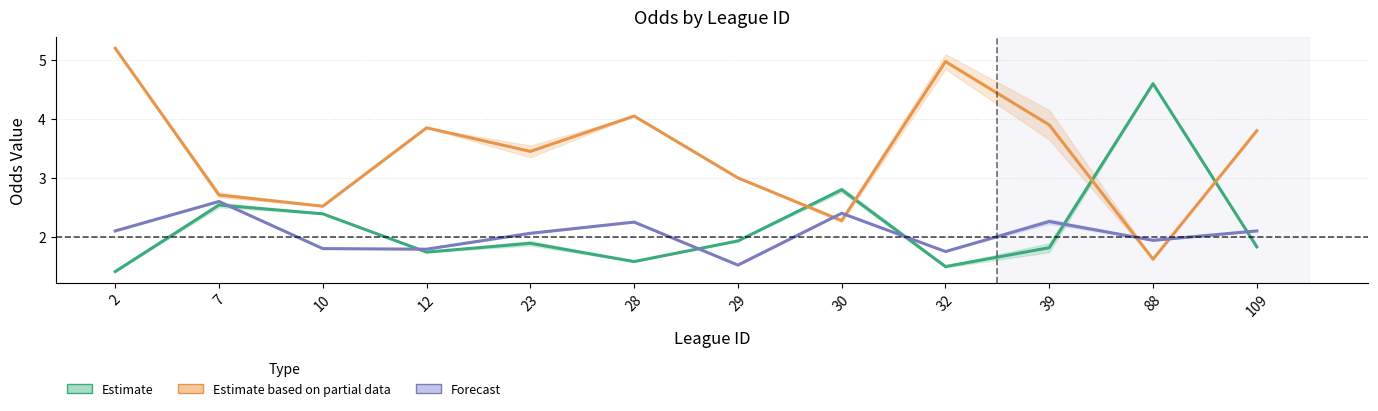

How many lines are shown in the chart?

3